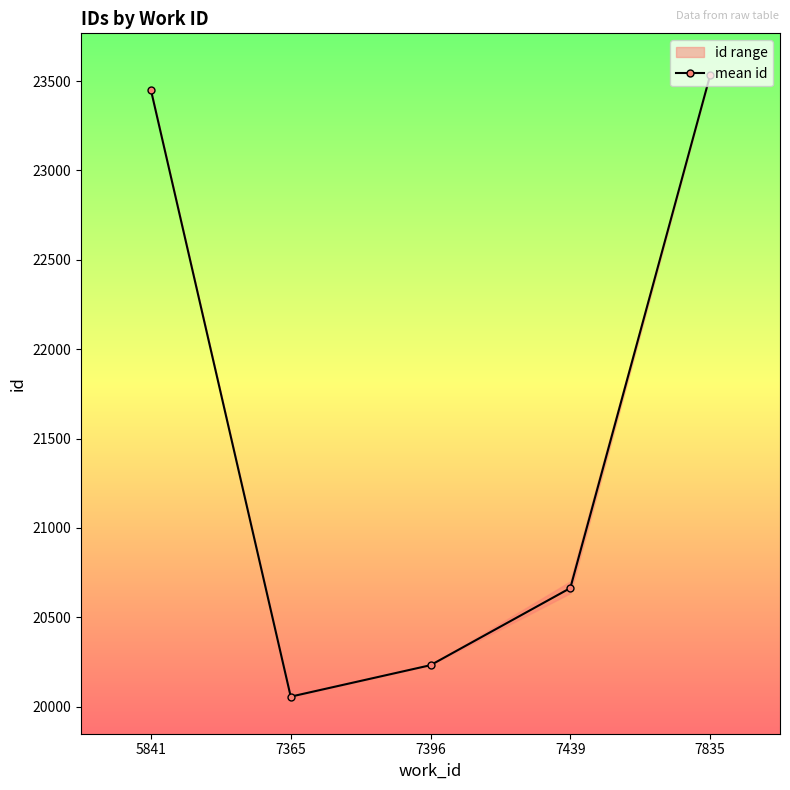

Approximately how many times larger is the value at 7396 compared to 5841?

0.9